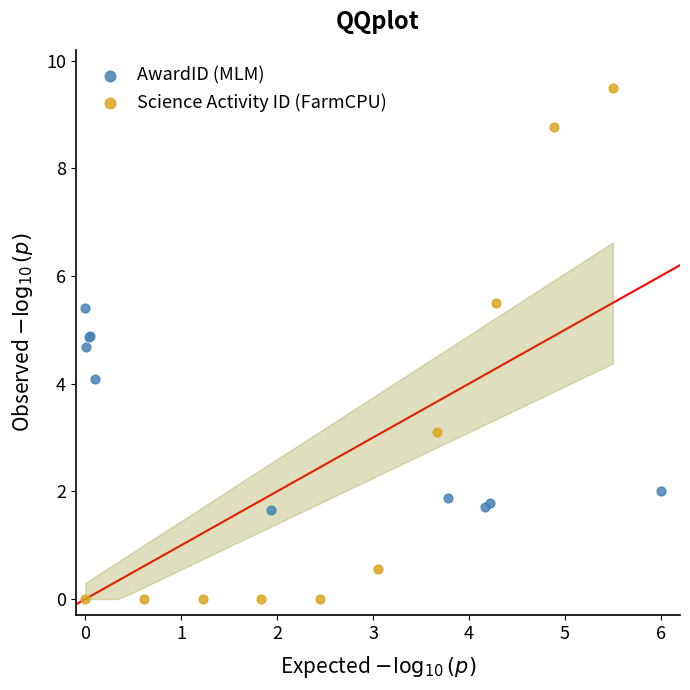

Which series reaches the maximum Y coordinate?

Science Activity ID (FarmCPU)